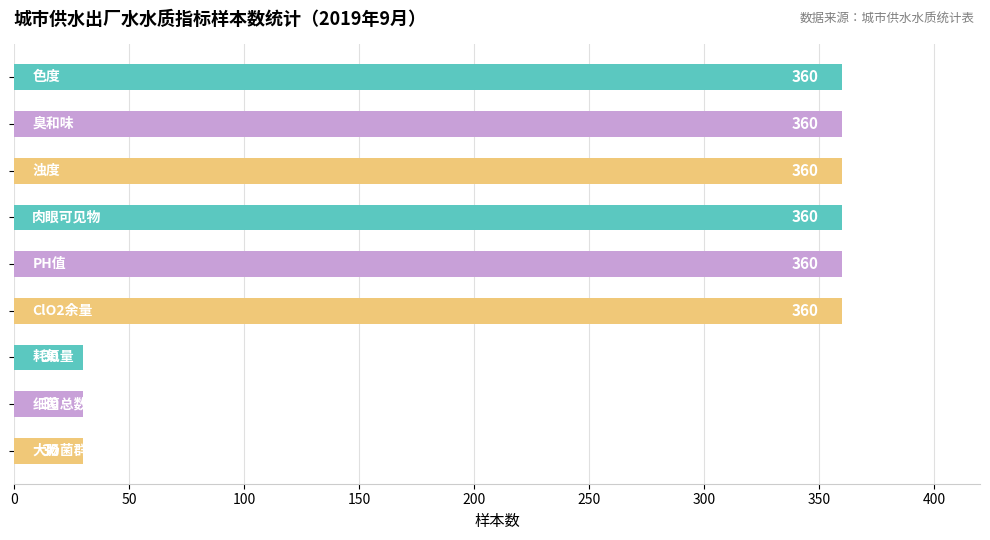

What is the maximum value shown in the chart?

360